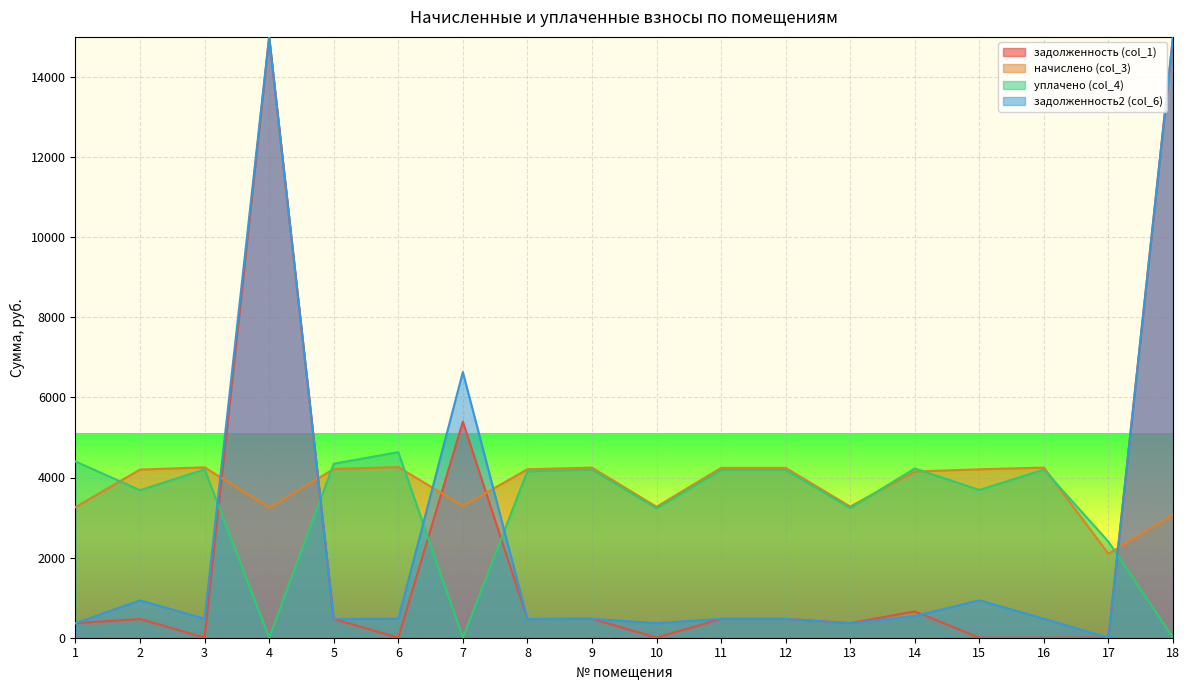

Is the value of задолженность (col_1) at 9 greater than the value of уплачено (col_4) at 10?

No